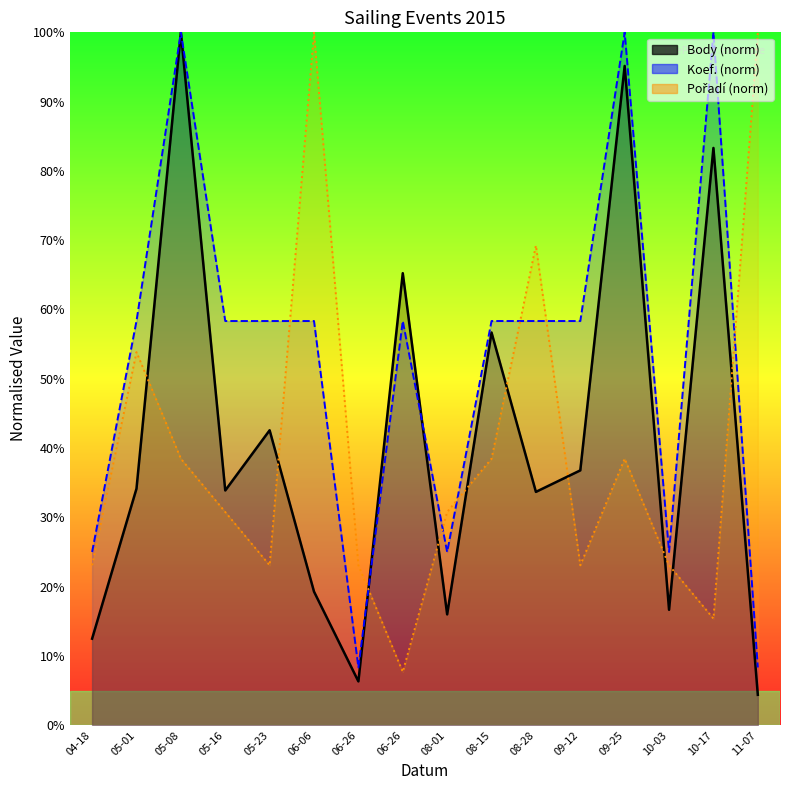

Which series has the largest range (max minus min)?

Body